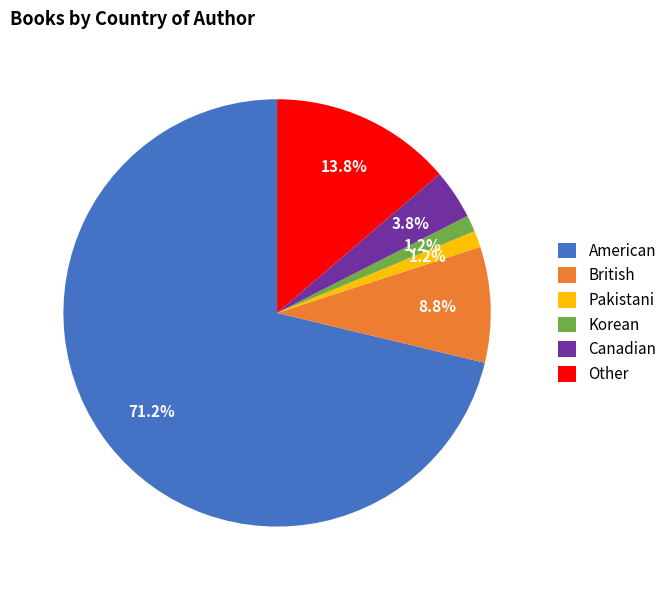

Which has a higher value, Korean or American?

American